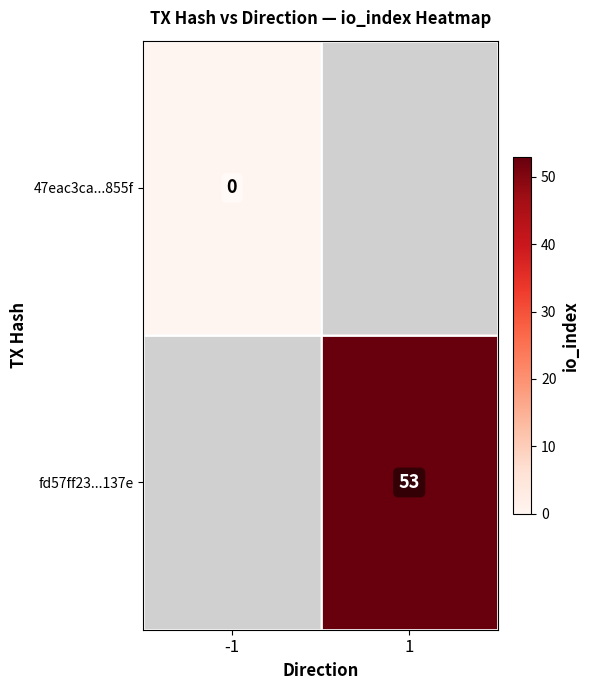

True or false: fd57ff23...137e has a value of 82 at 1.

False